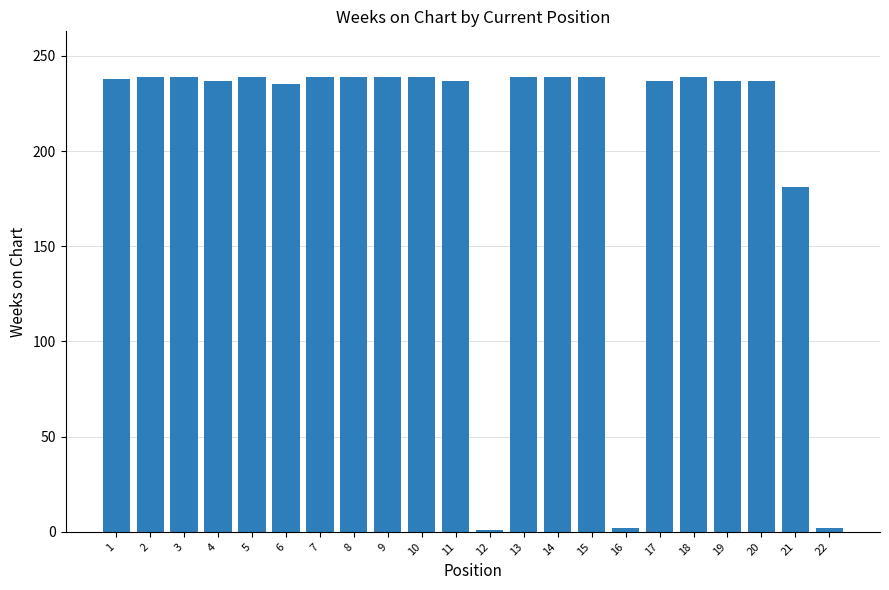

Is it true that the value at 18 is 123?

False